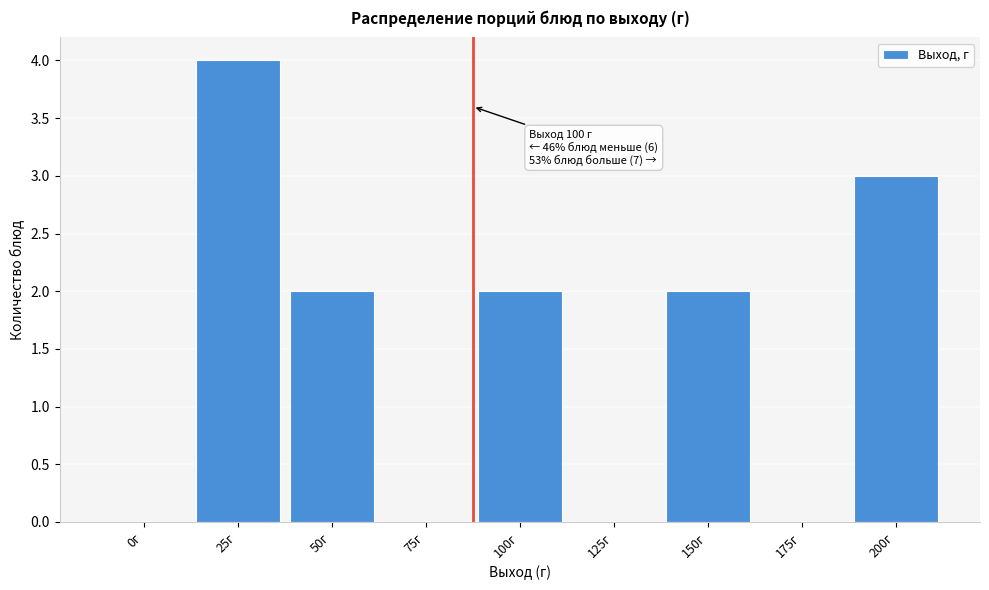

Reading left to right, transcribe all the data shown in this chart.

0г=0	25г=4	50г=2	75г=0	100г=2	125г=0	150г=2	175г=0	200г=3